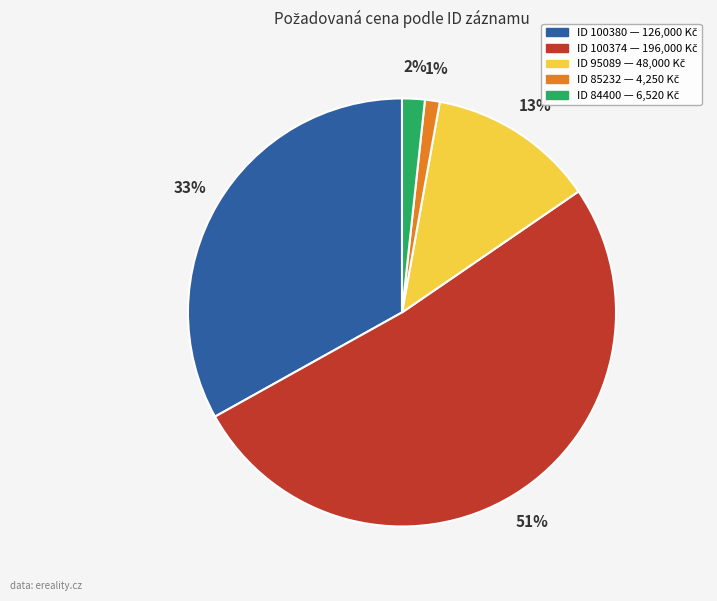

Does any single category account for the majority?

Yes